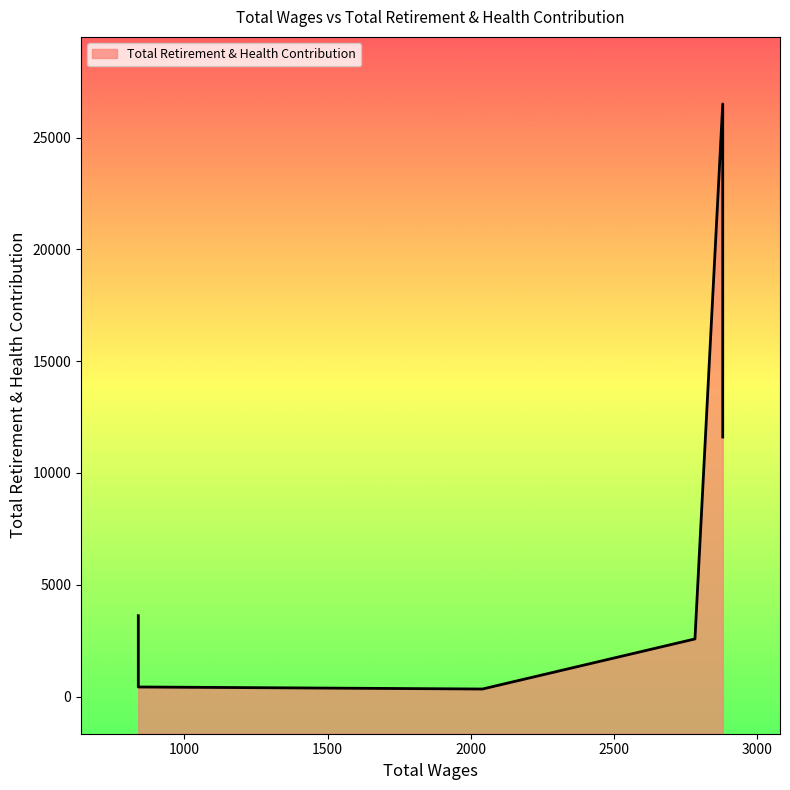

Reading left to right, extract all data points from this chart.

2880.0=26508	2880.0=12039	2880.0=11610	2783.0=2577	2041.0=337	839.0=3617	839.0=428